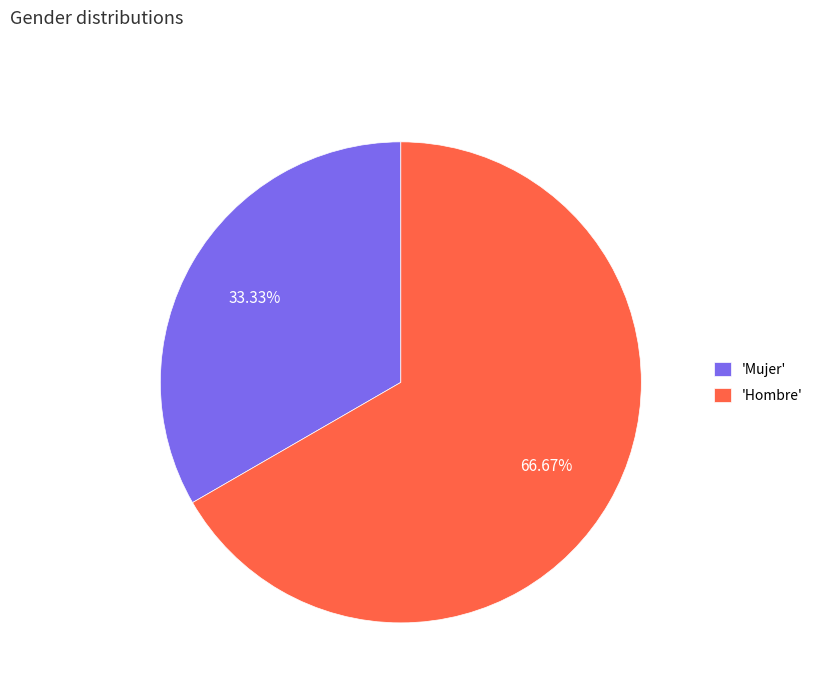

Which slice is the largest?

'Hombre'